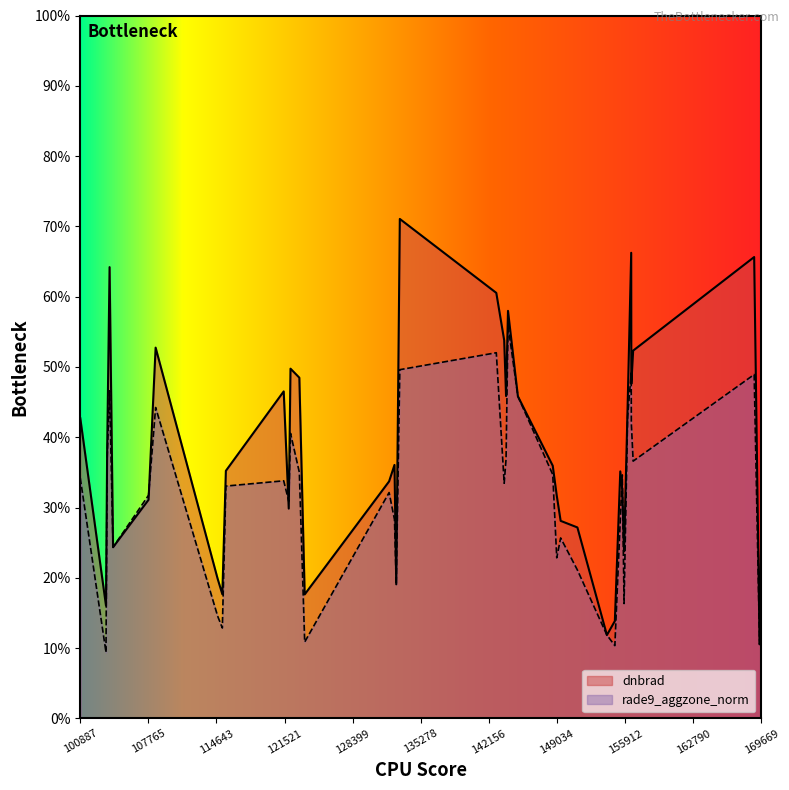

How many interior local valleys does the dnbrad series have?

11